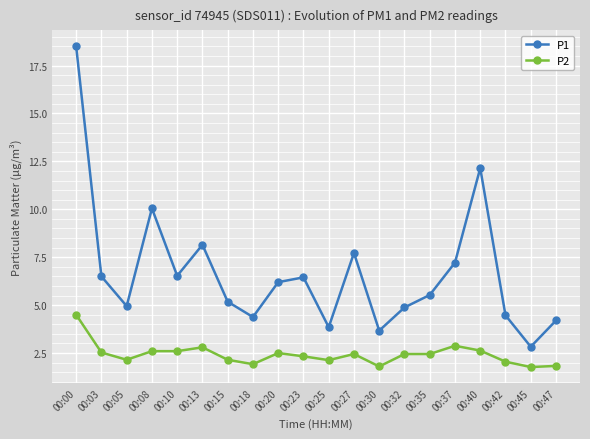

List the series in order of their overall mean, highest first.

P1, P2